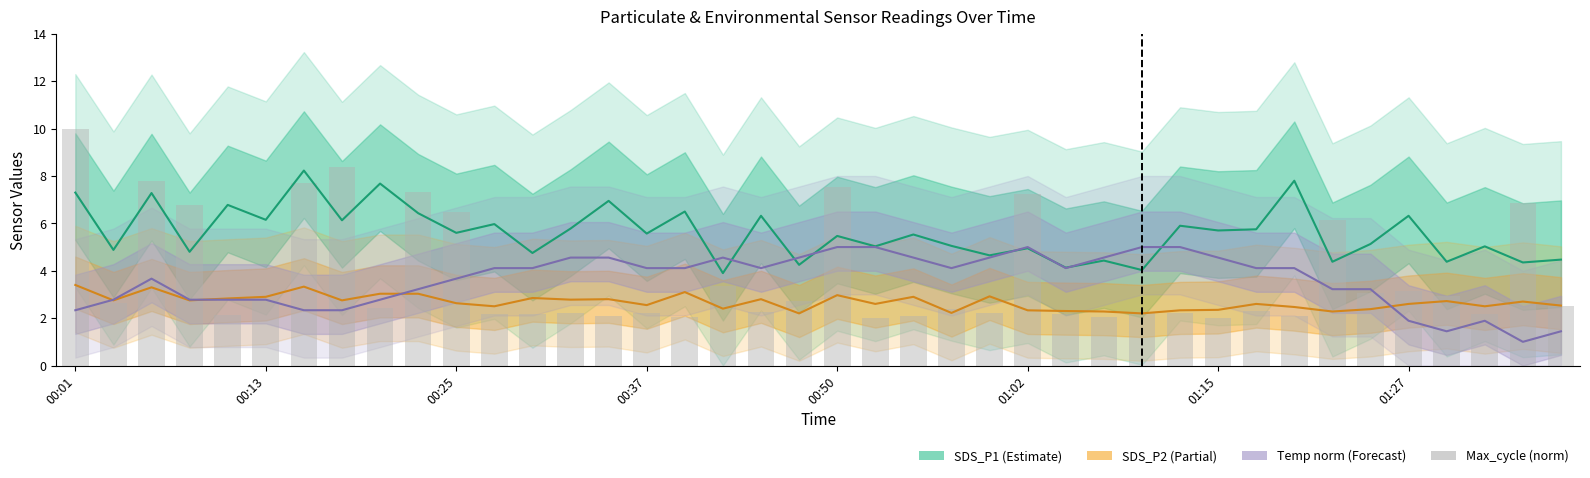

How many series are shown in this chart?

4